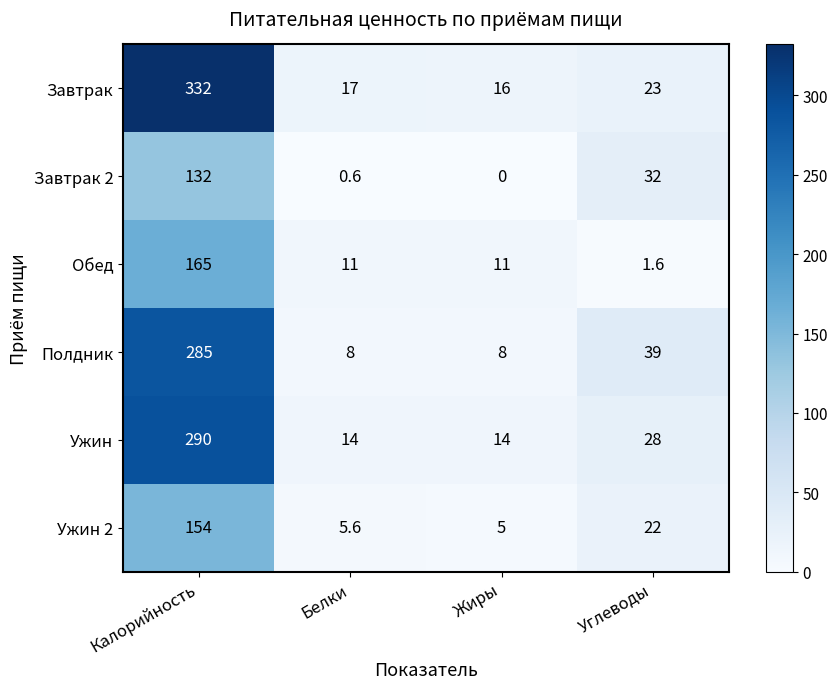

Rank the series at Белки from highest to lowest value.

Завтрак, Ужин, Обед, Полдник, Ужин 2, Завтрак 2